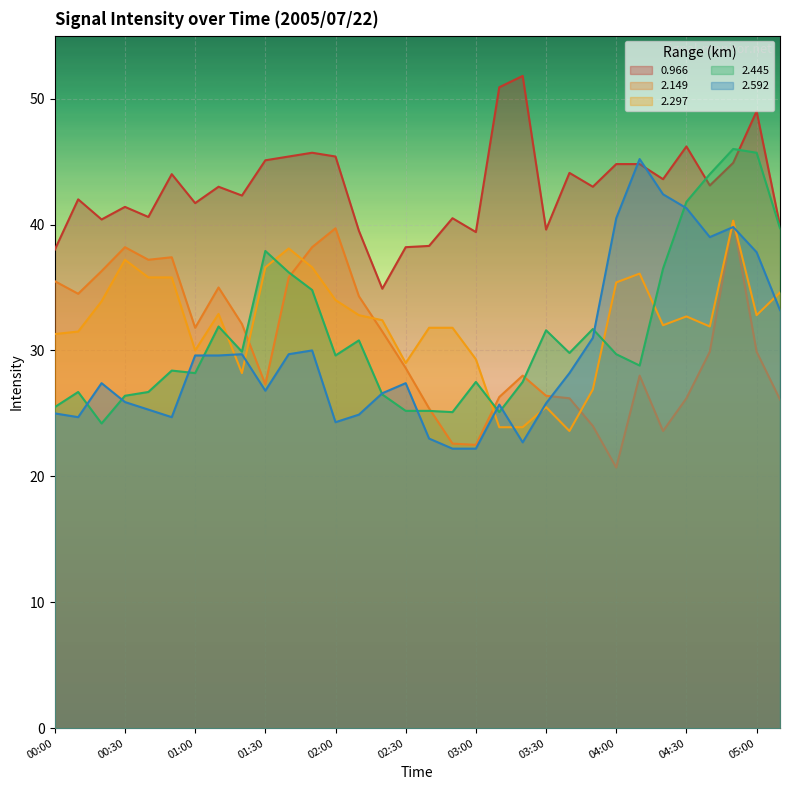

What is the sum of the 2.297 values at 04:40 and 01:10?

64.8